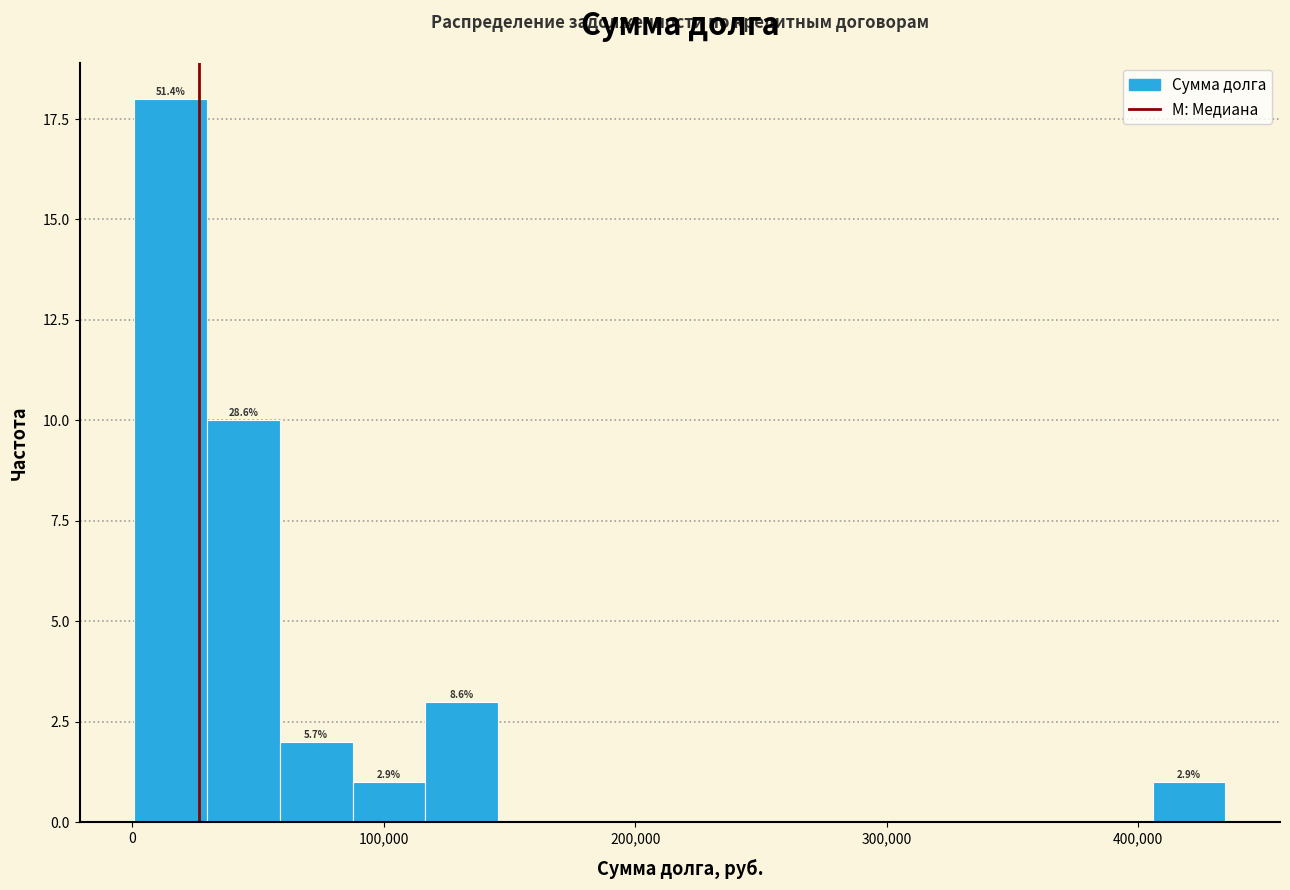

Read against the x-axis, roughly where is the centre of the tallest bar?

20000